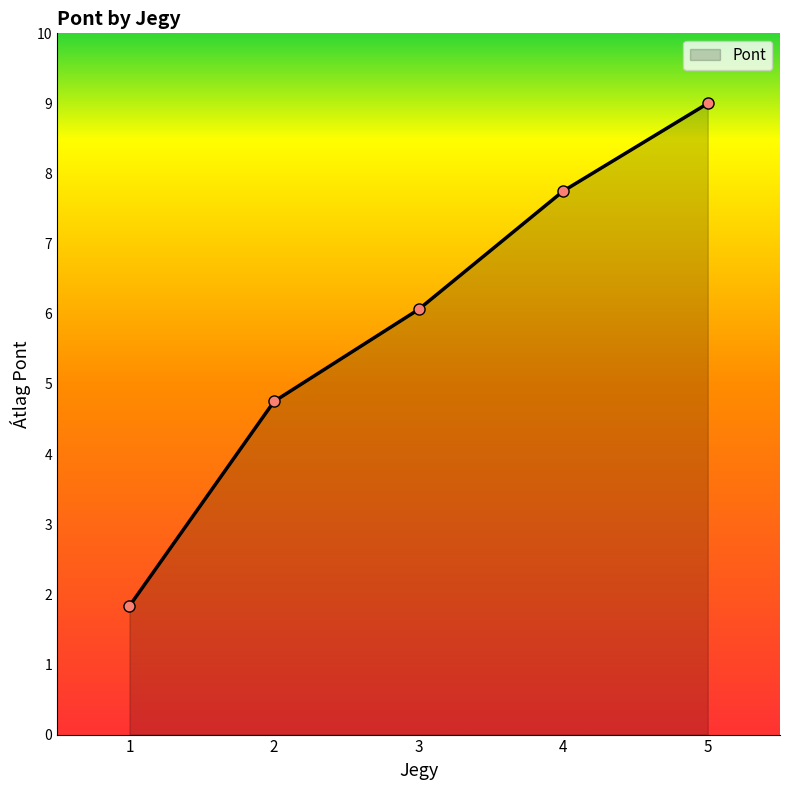

Which category has the lowest value across all series?

1